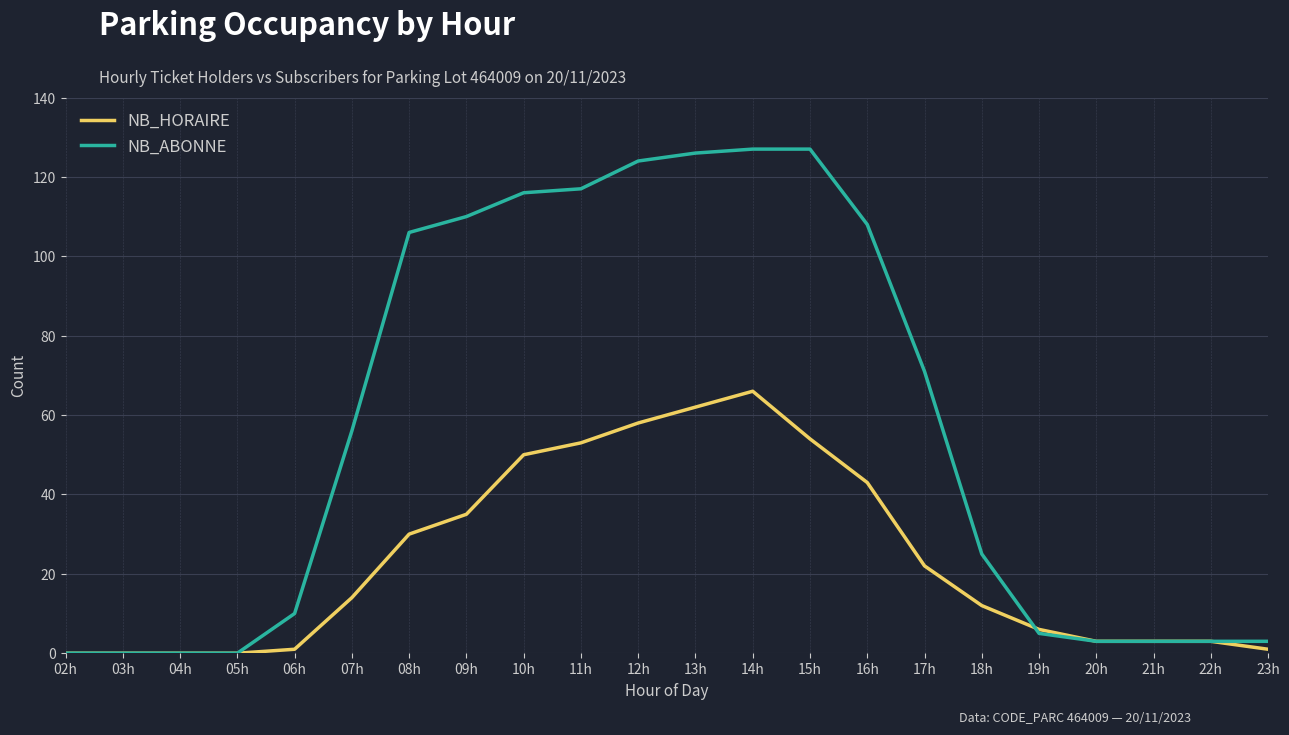

Count the number of categories in the chart.

22